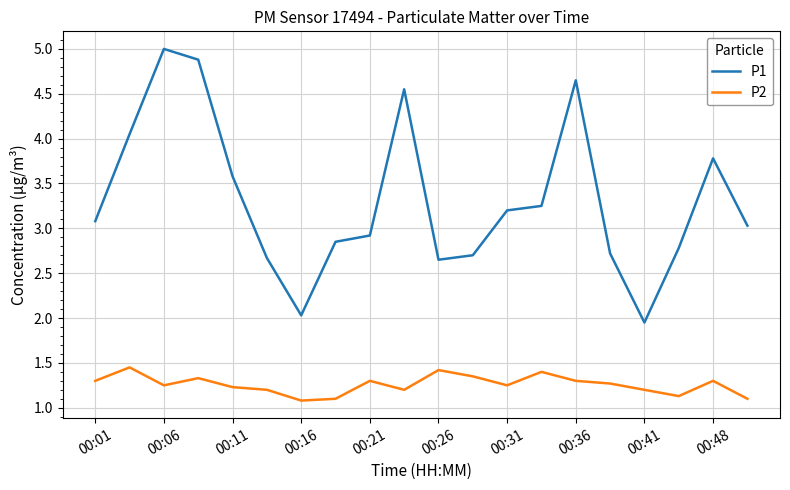

Which series has the widest spread of values?

P1